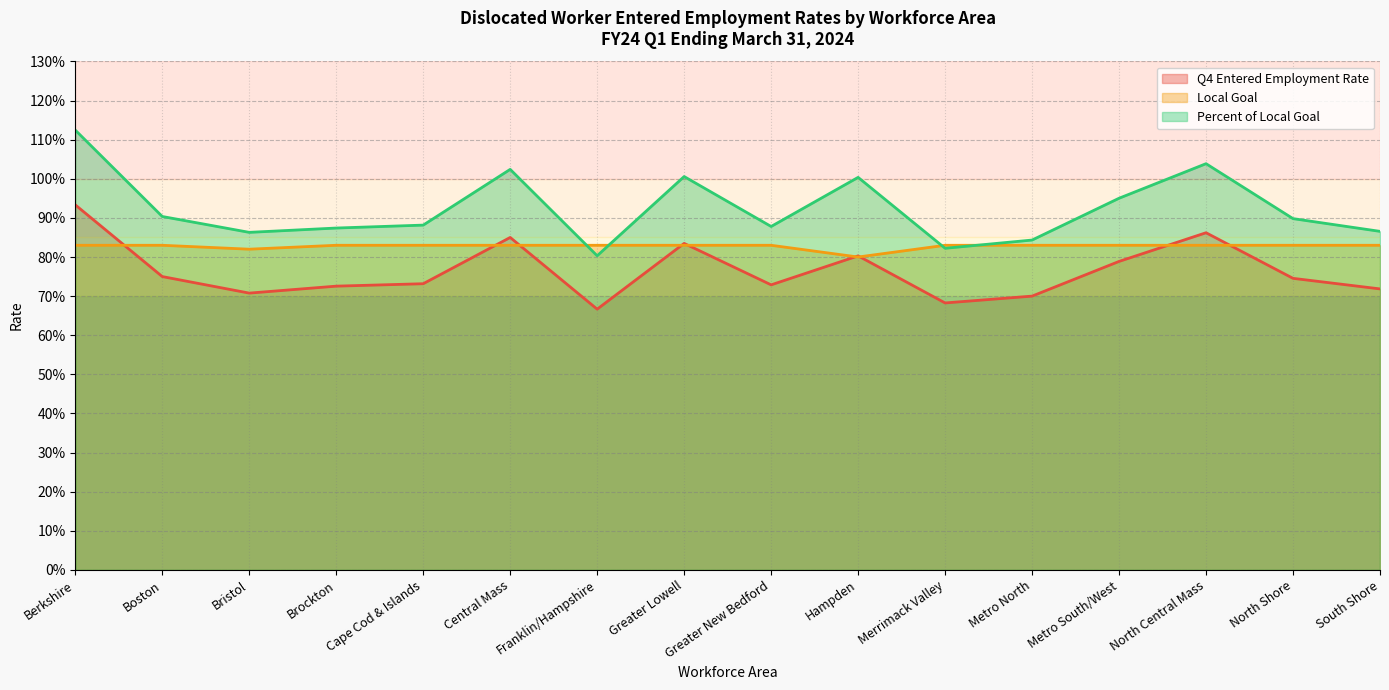

What is the maximum value shown in the chart?

1.1